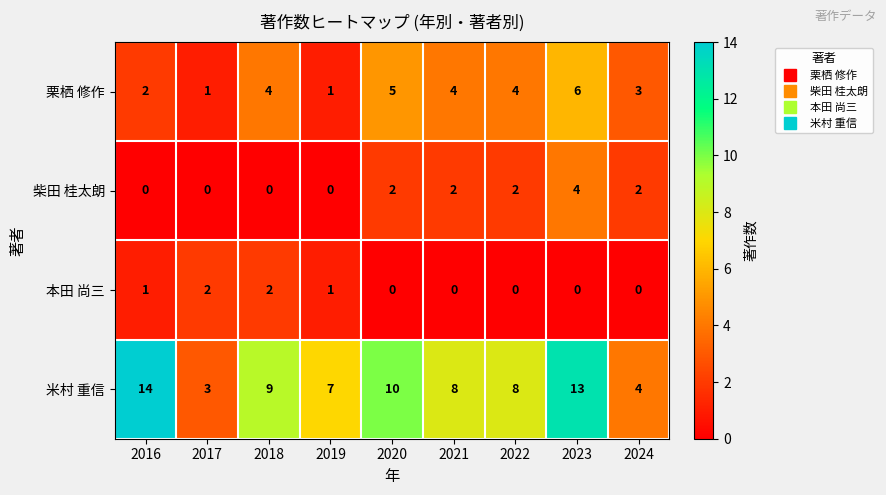

What is the spread (max minus min) of values at 2019?

7